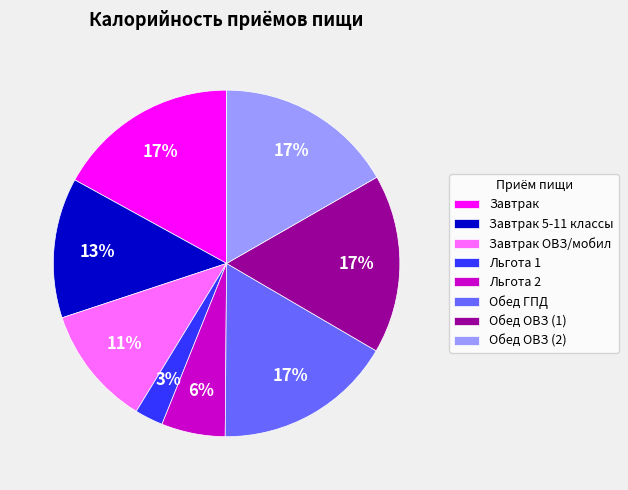

To the nearest percent, what is the difference between the largest and smallest slice percentages?

14%